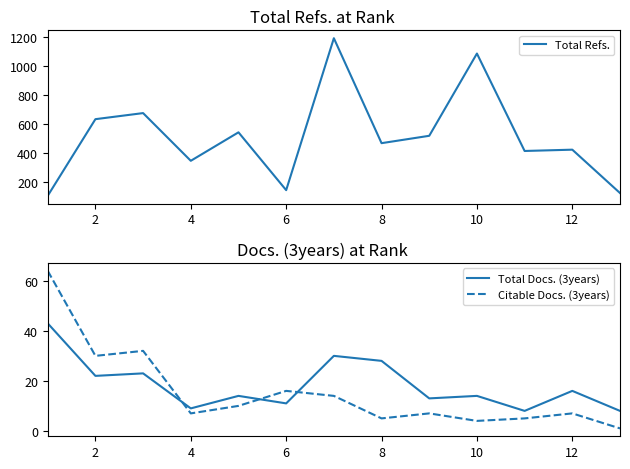

Which series ends up on top after the final intersection of Citable Docs. (3years) and Total Docs. (3years)?

Total Docs. (3years)